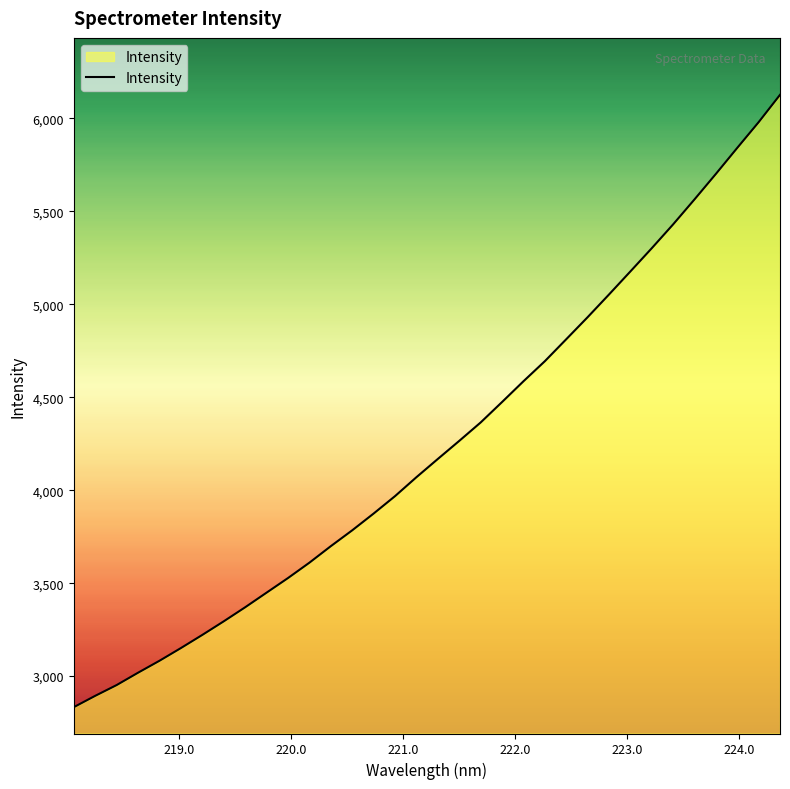

What is the maximum value shown in the chart?

6126.7